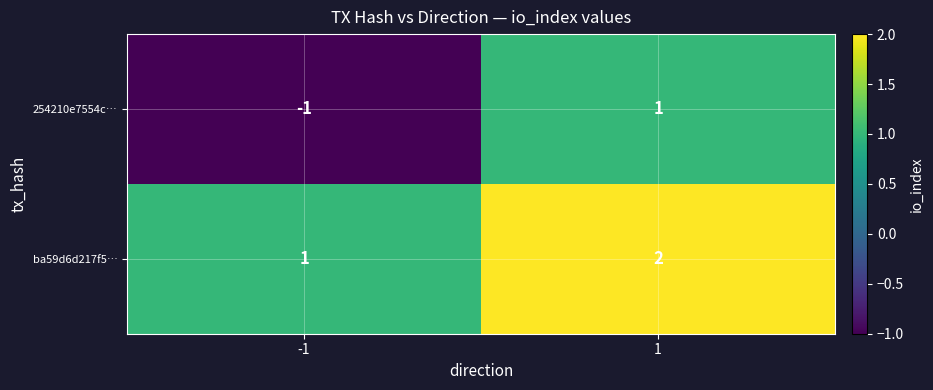

True or false: ba59d6d217f5… has a value of 0 at -1.

False